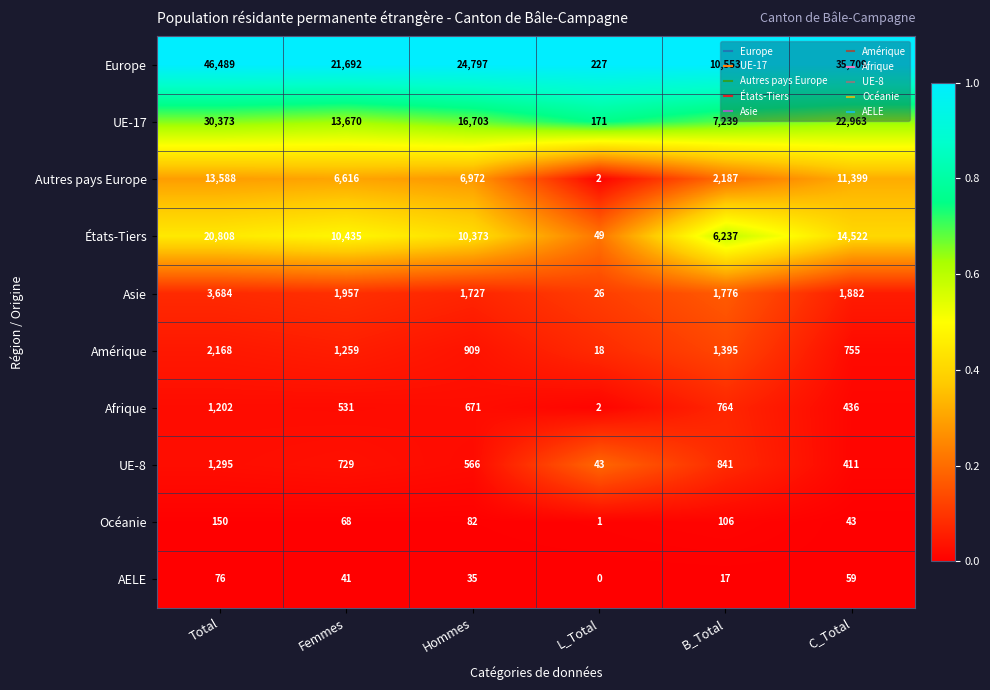

Count the number of categories in the chart.

6